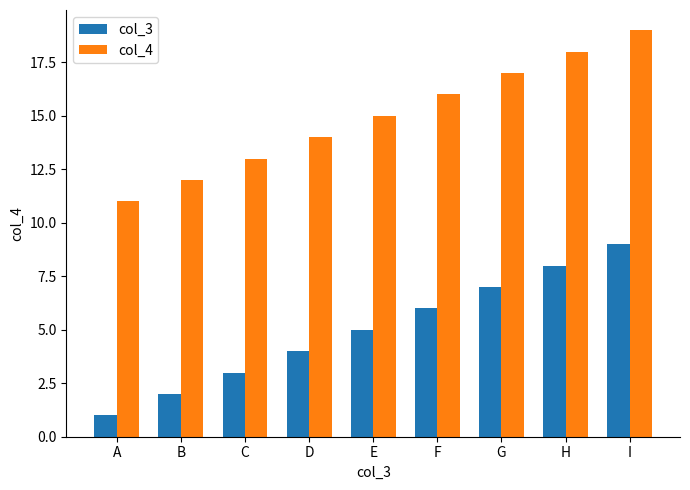

Is it true that col_3 equals 4 at D?

True